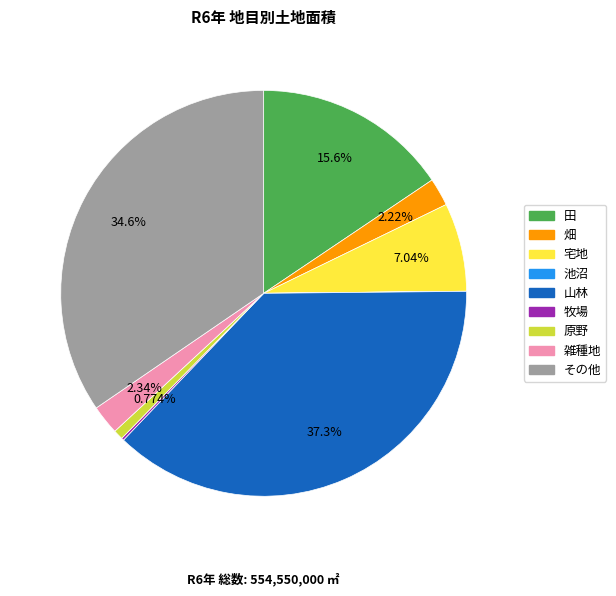

Is there a majority slice in this chart?

No